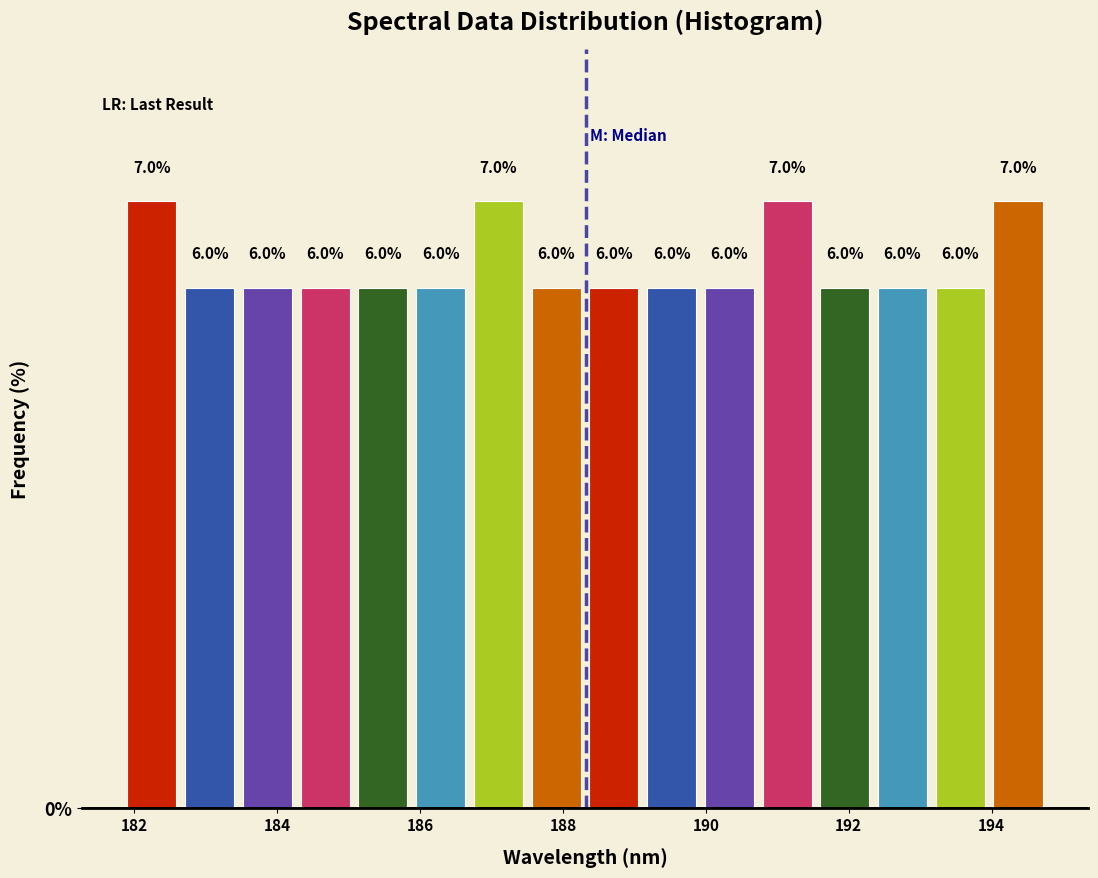

How tall is the bar that spans 181.8 to 182.6 on the x-axis? The bar edges are not printed on the chart, so give them approximately, as read against the axis.

7.0